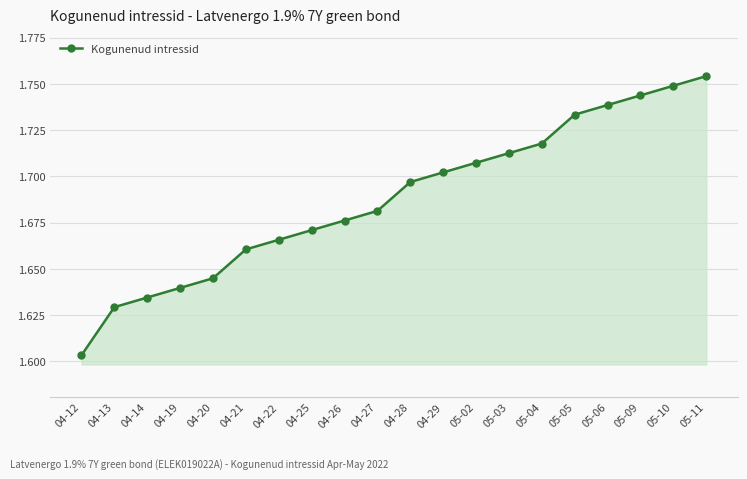

What is the sum of the values at 04-28 and 05-05?

3.4